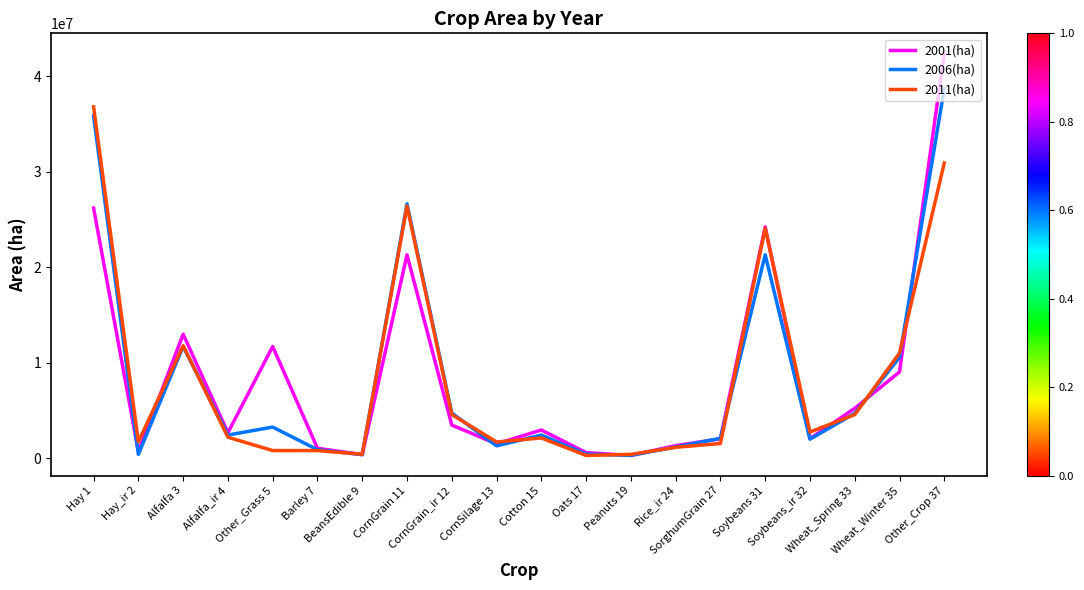

List the series in order of their peak value, lowest first.

2011(ha), 2006(ha), 2001(ha)